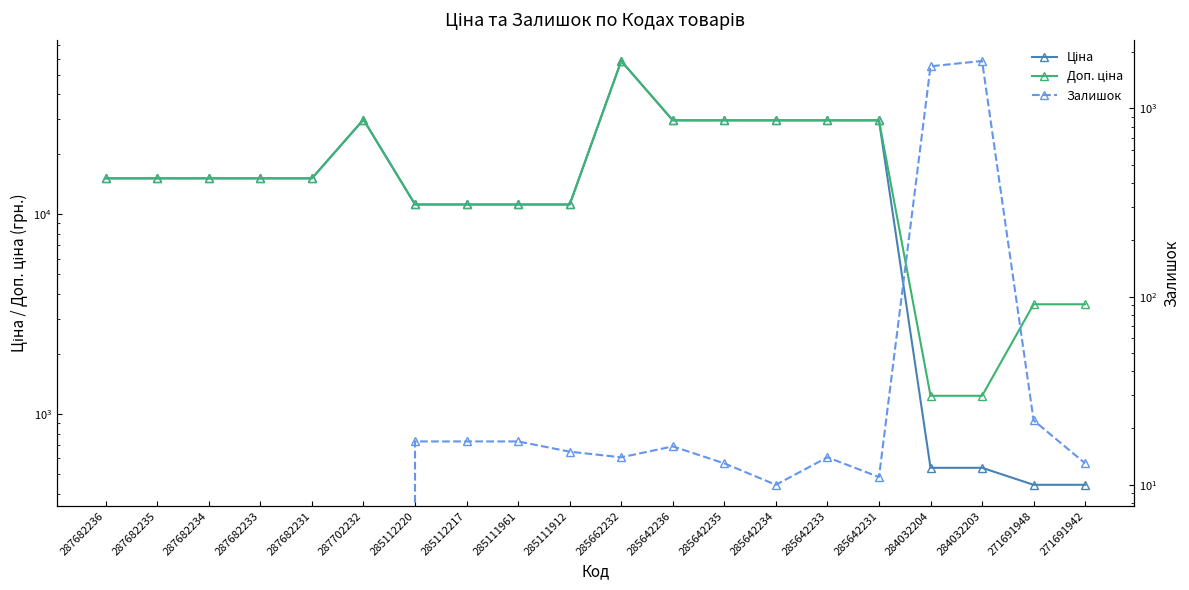

How many data points in Залишок are less than 14?

10